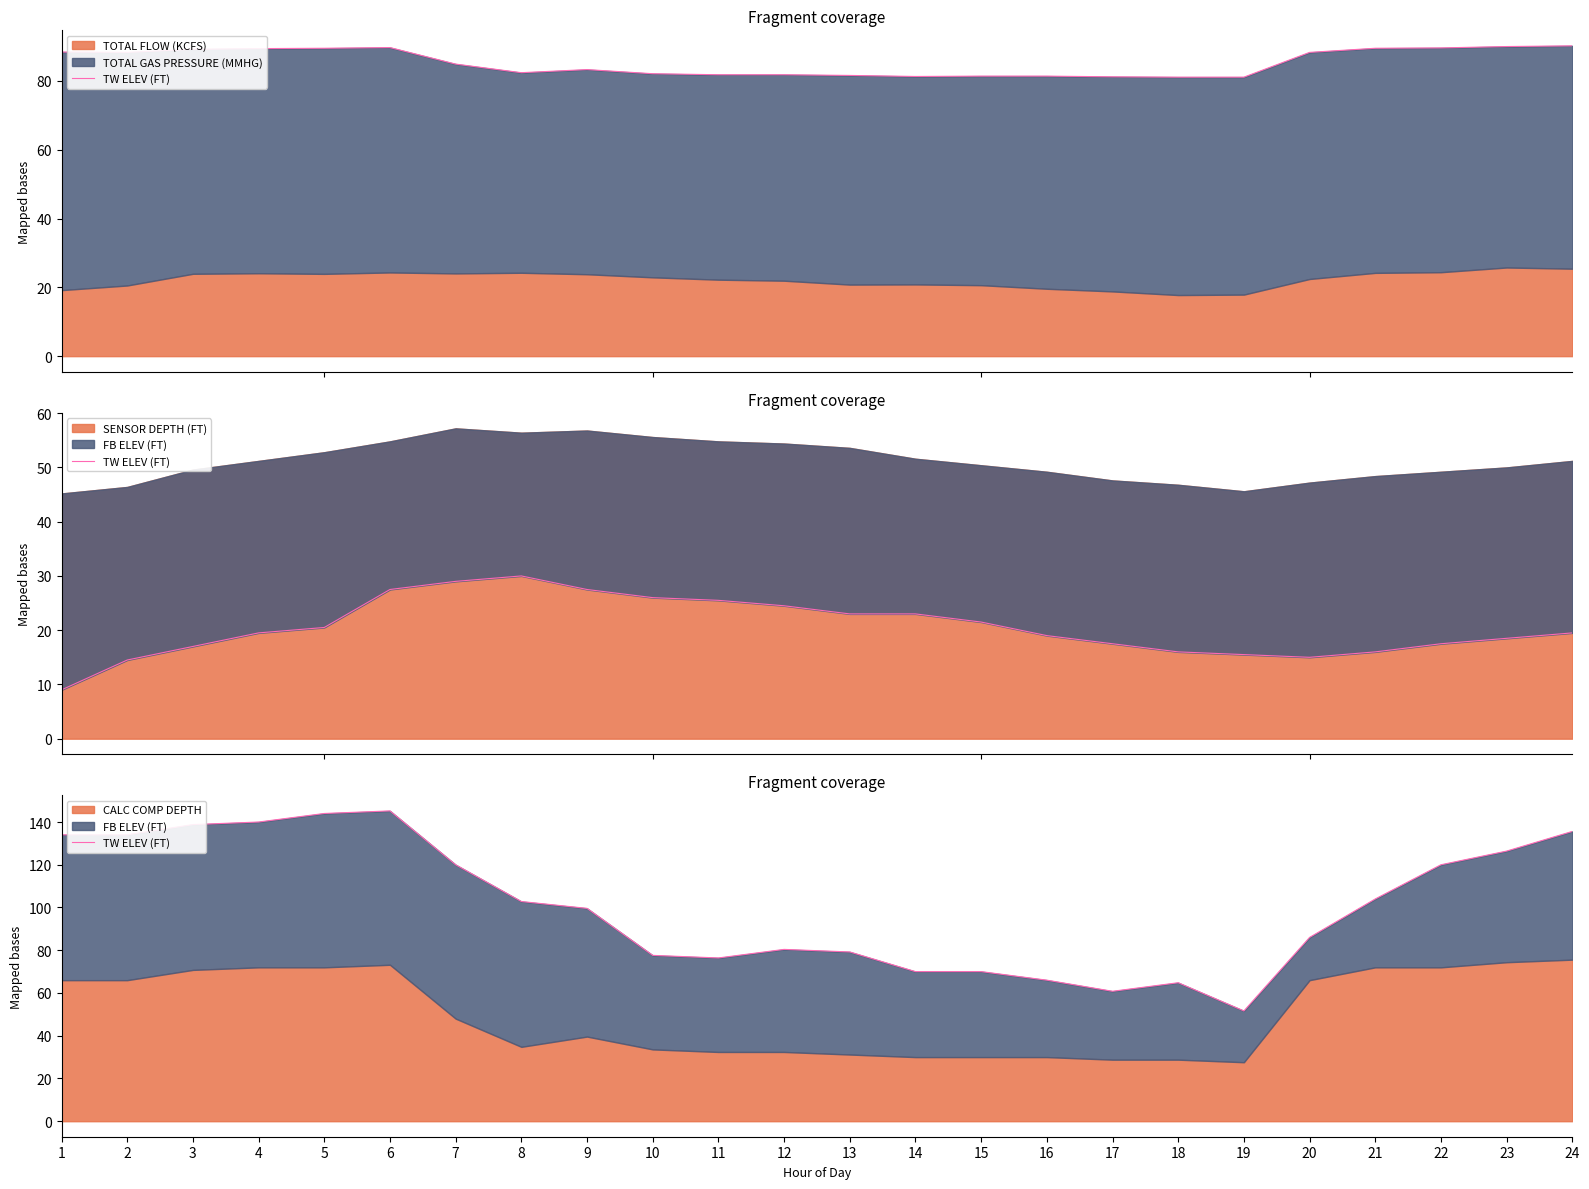

How many points are lower than both their immediate neighbors (excluding endpoints)?

3